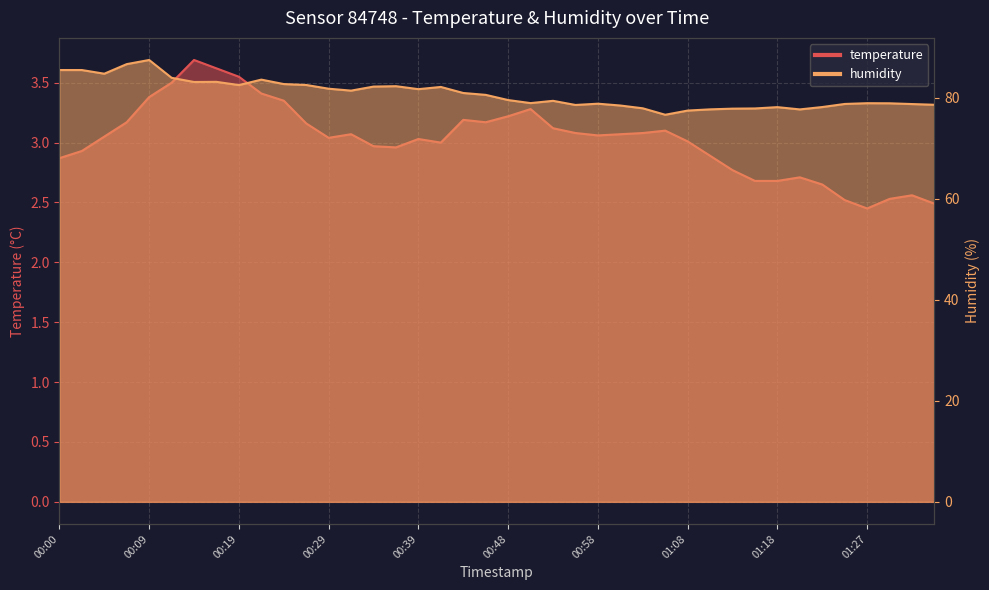

Which series has the widest spread of values?

humidity